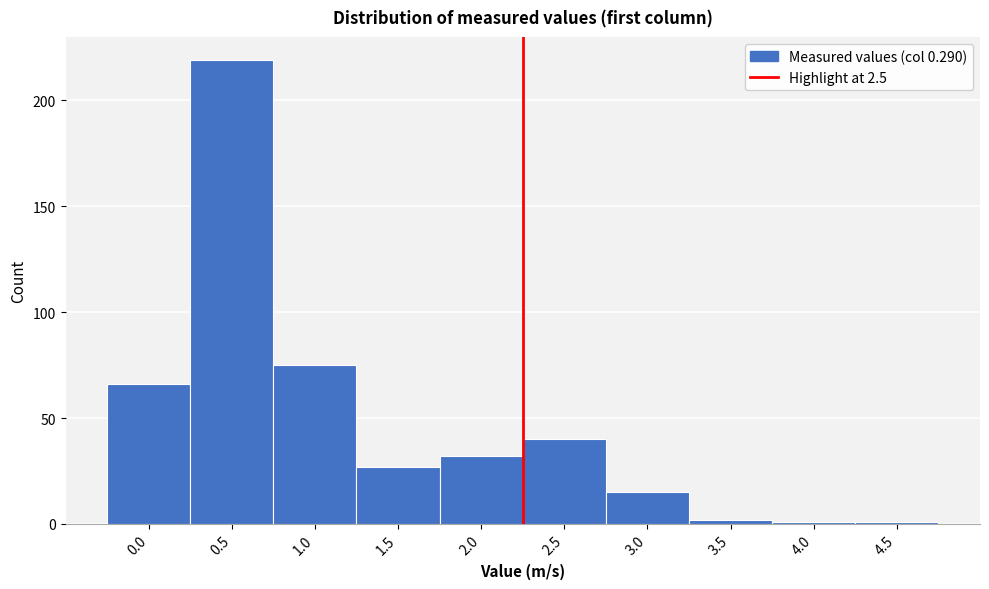

Reading left to right, what are all the values shown in this chart?

0.0=66	0.5=219	1.0=75	1.5=27	2.0=32	2.5=40	3.0=15	3.5=2	4.0=1	4.5=1